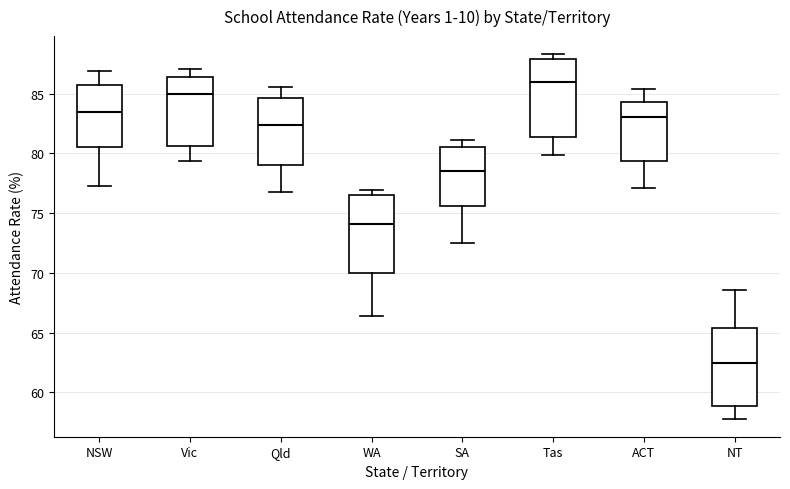

Which box's median line is the highest?

Tas